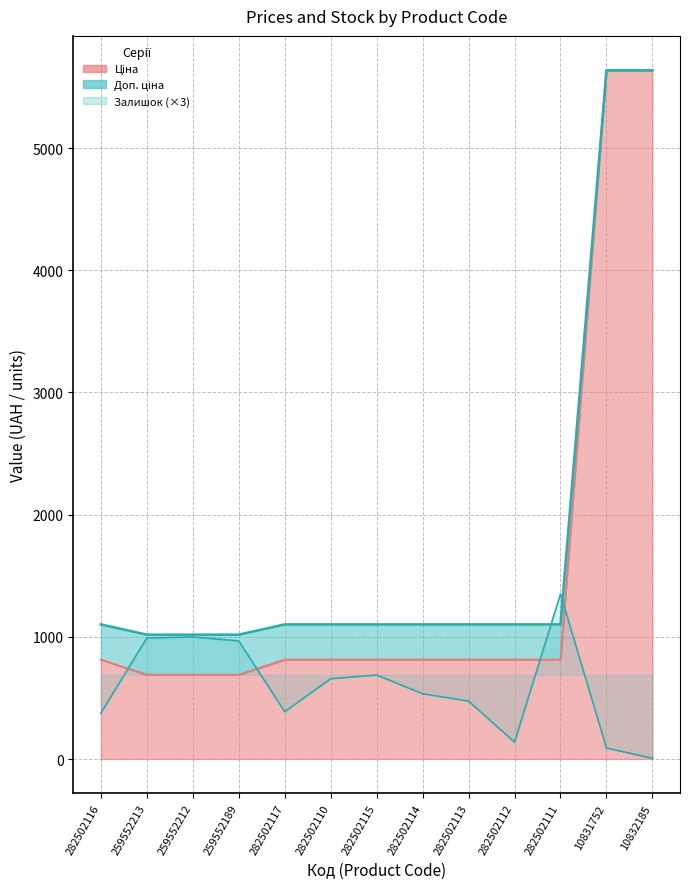

What value does the Залишок series have at 282502110?

657.0